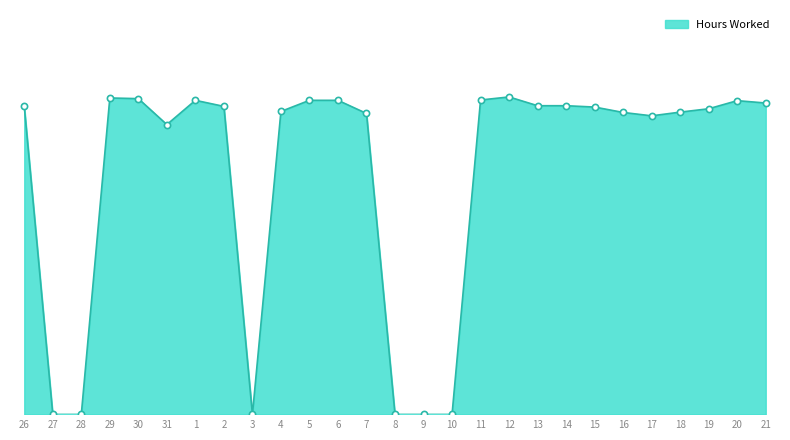

Which has a higher value, 18 or 9?

18